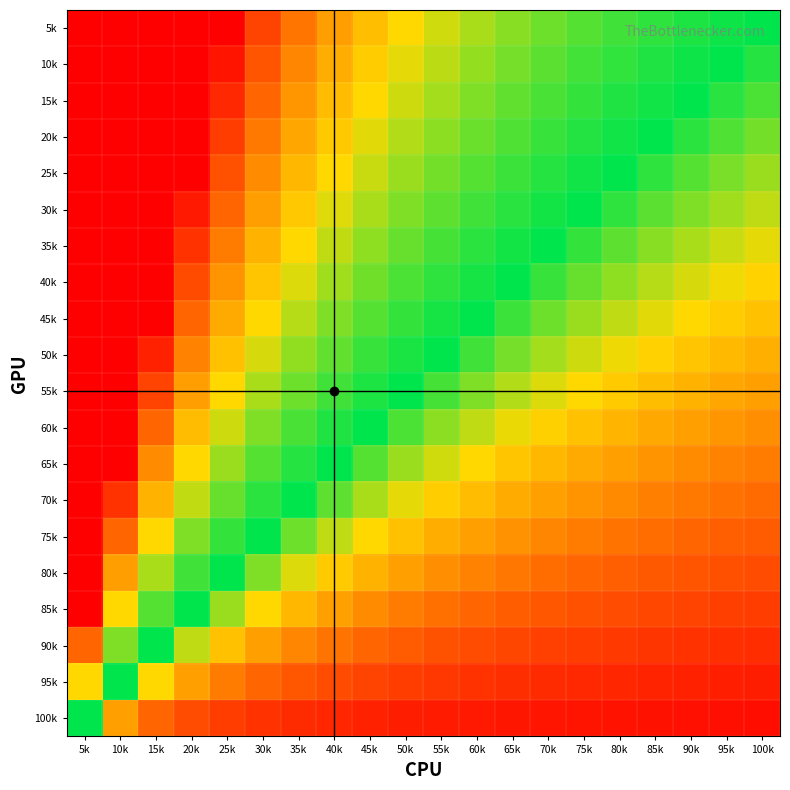

What is the minimum value shown in the chart?

-0.9